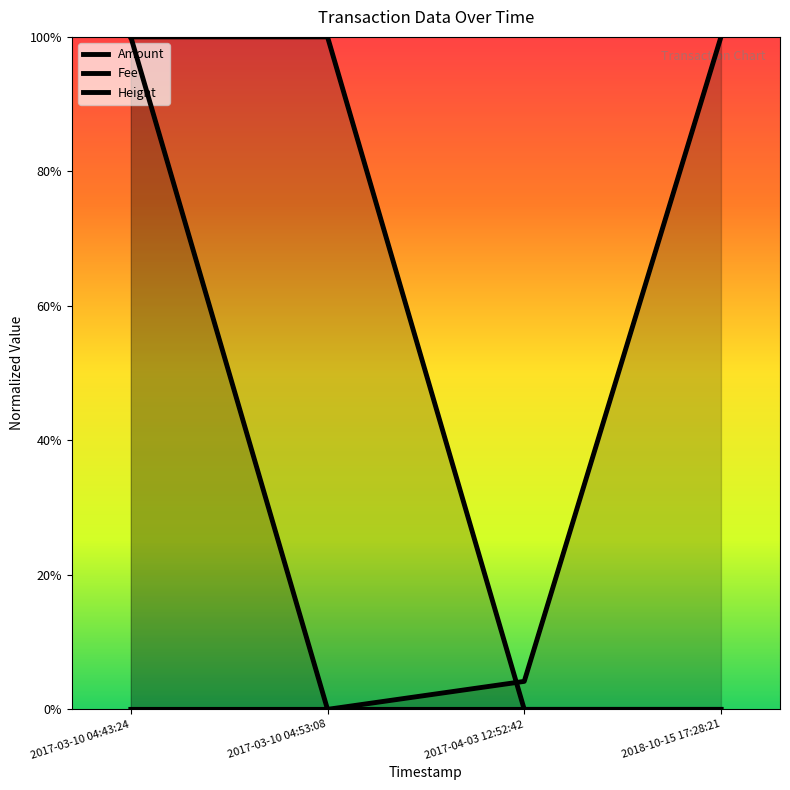

What is the difference between the Height values at 2017-03-10 04:43:24 and 2018-10-15 17:28:21?

1.0